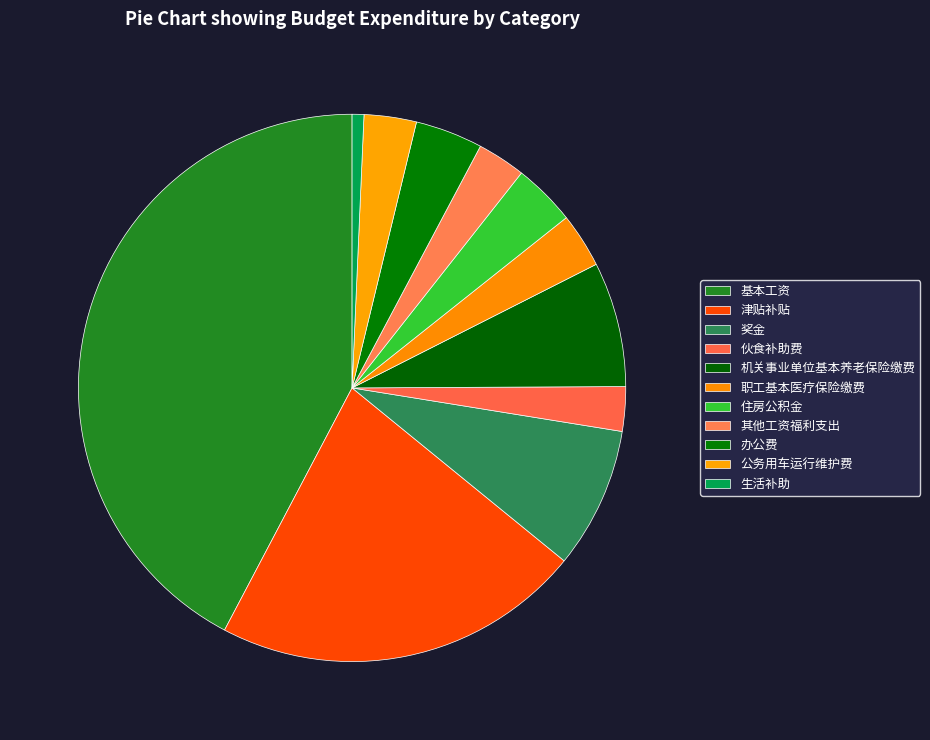

True or false: 生活补助 accounts for 16% of the total.

False